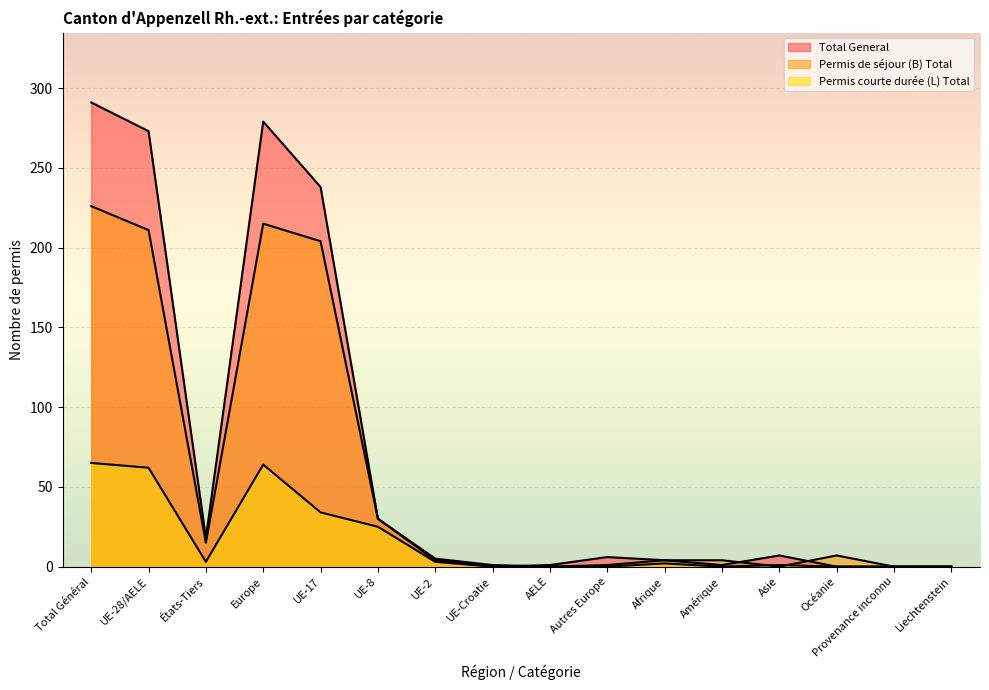

The Total General series shows 273 at UE-28/AELE. True or false?

True